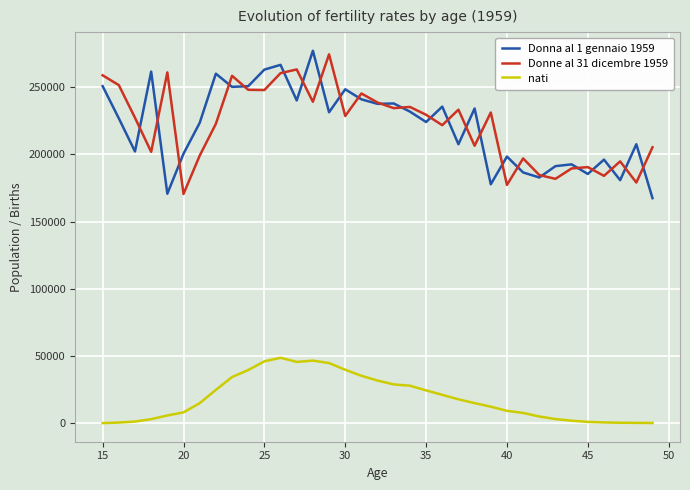

True or false: Donna al 1 gennaio 1959 and nati intersect in this chart.

False